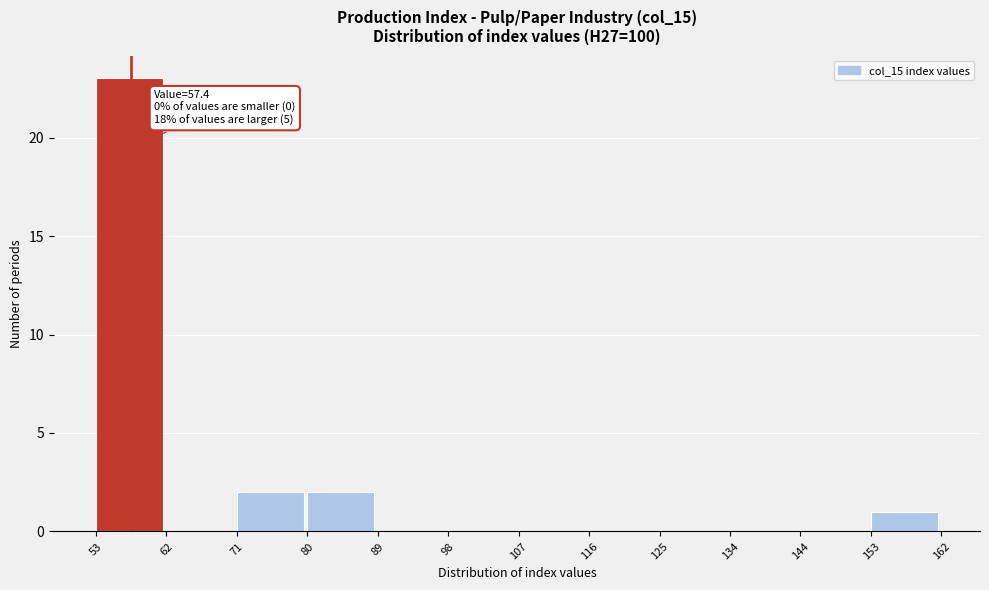

Over which range of the x-axis is the bar tallest?

53 to 62